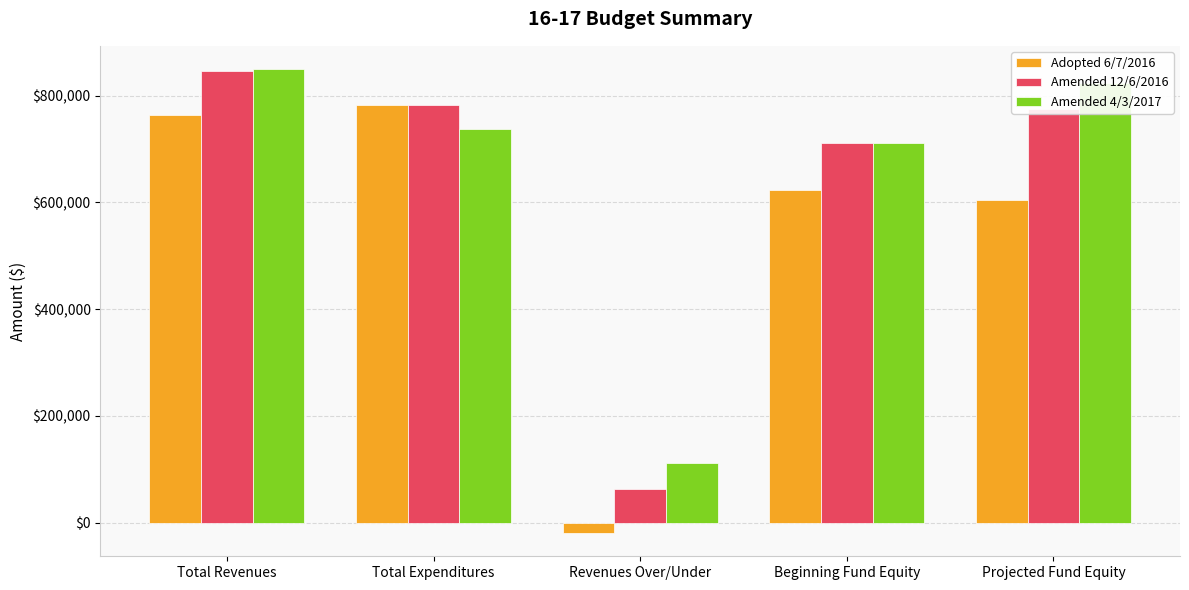

What is the maximum value shown in the chart?

849832